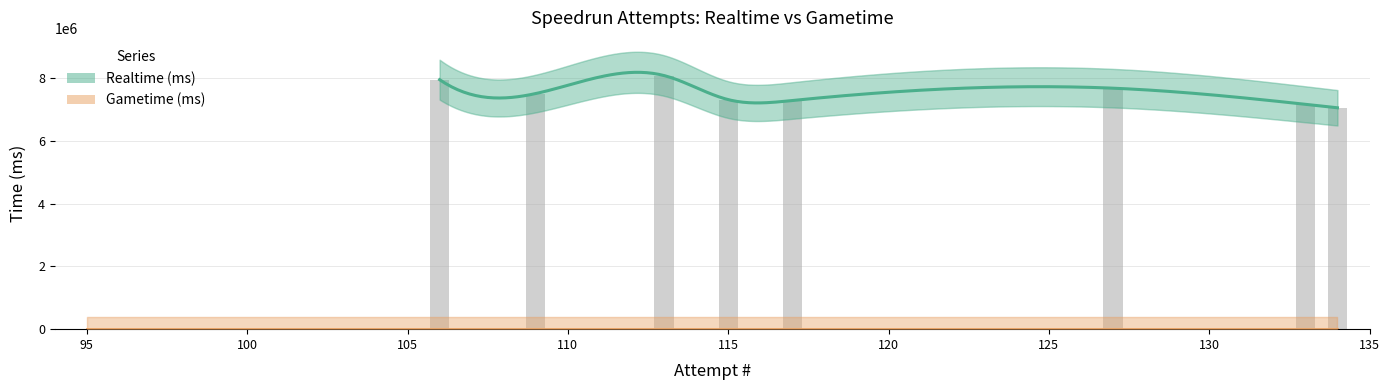

Between 118 and 113, which is larger?

113